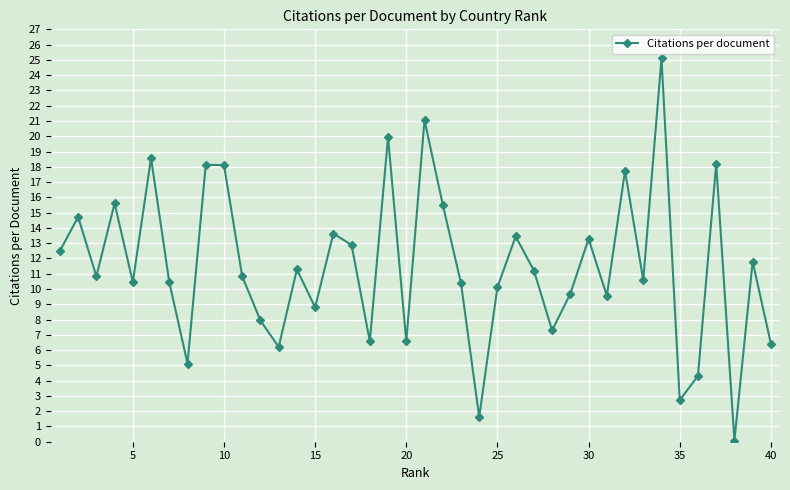

What is the greatest value displayed?

25.1